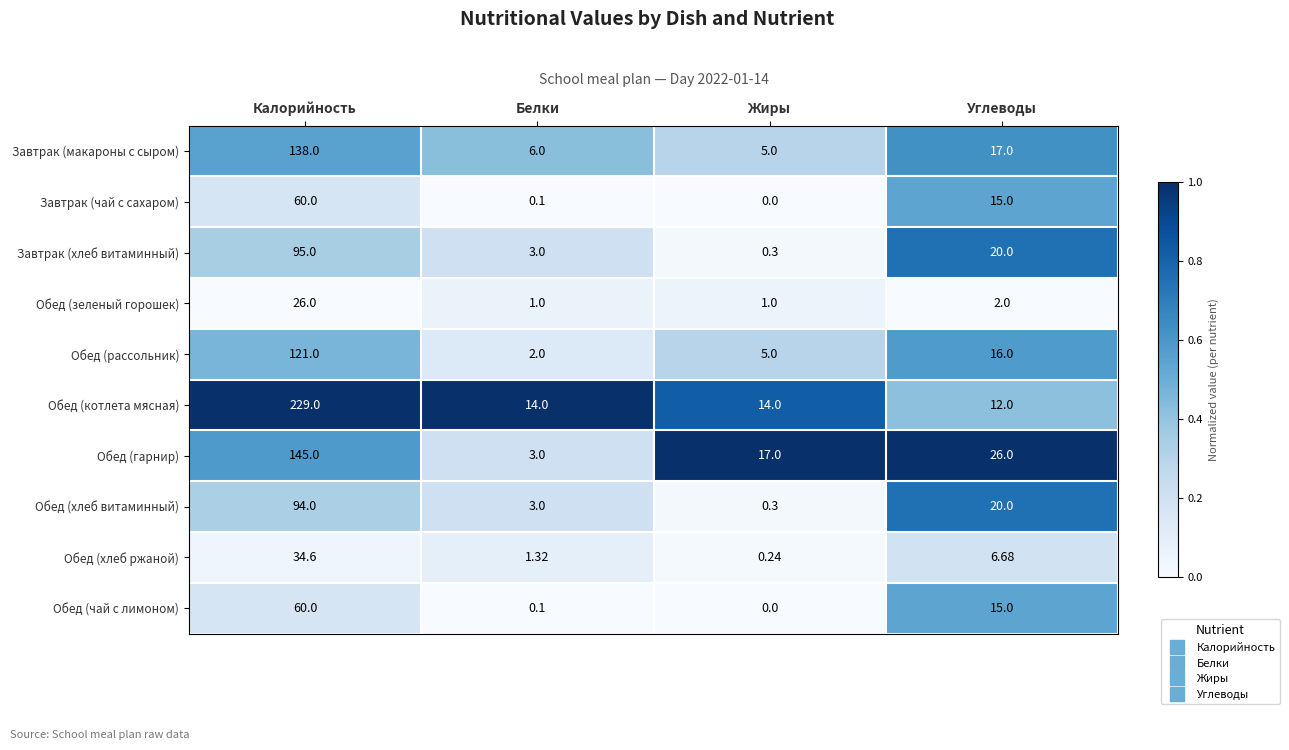

Which category has the lowest value in the Обед (гарнир) series?

Белки